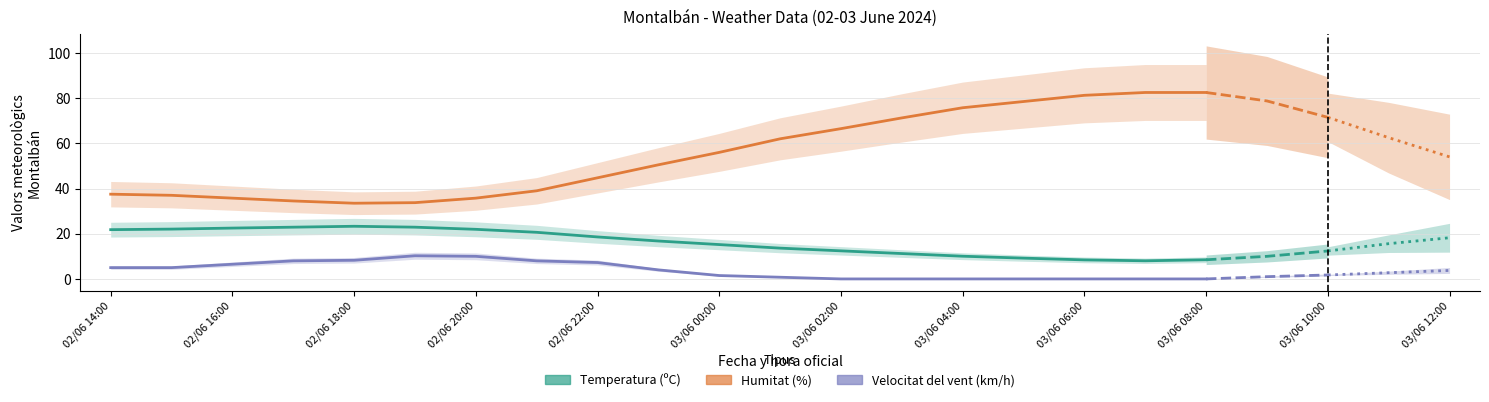

True or false: Humitat (%) has a value of 63.0 at 03/06 01:00.

True